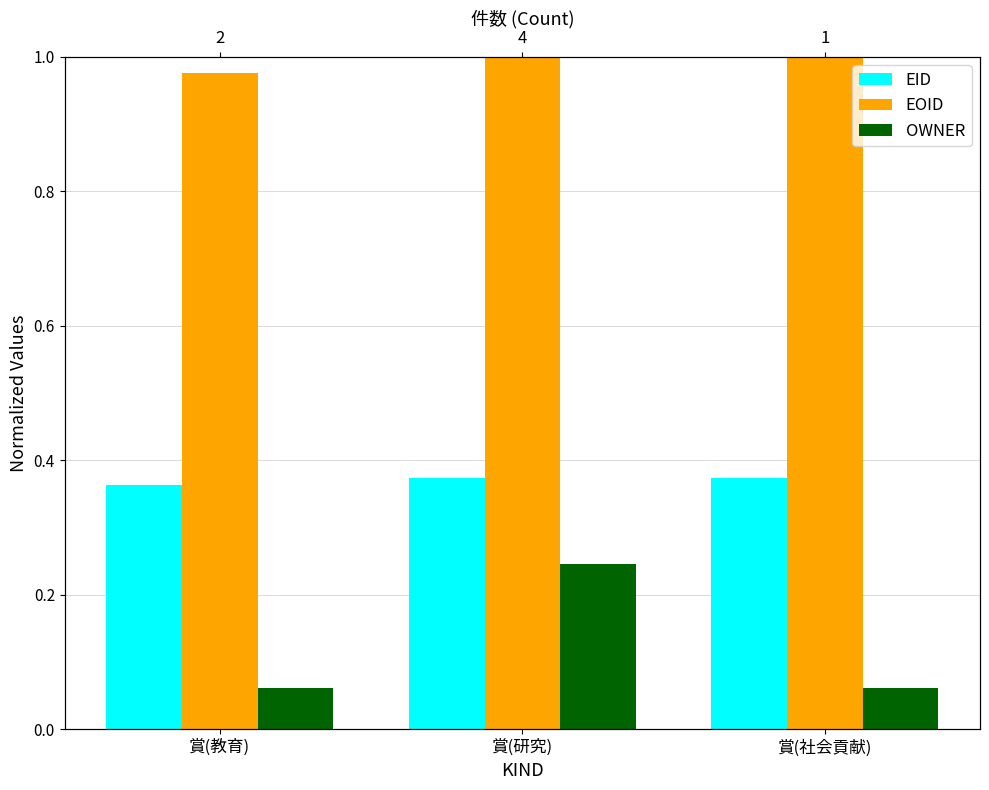

List the labels in order of EOID value, largest first.

賞(社会貢献), 賞(研究), 賞(教育)